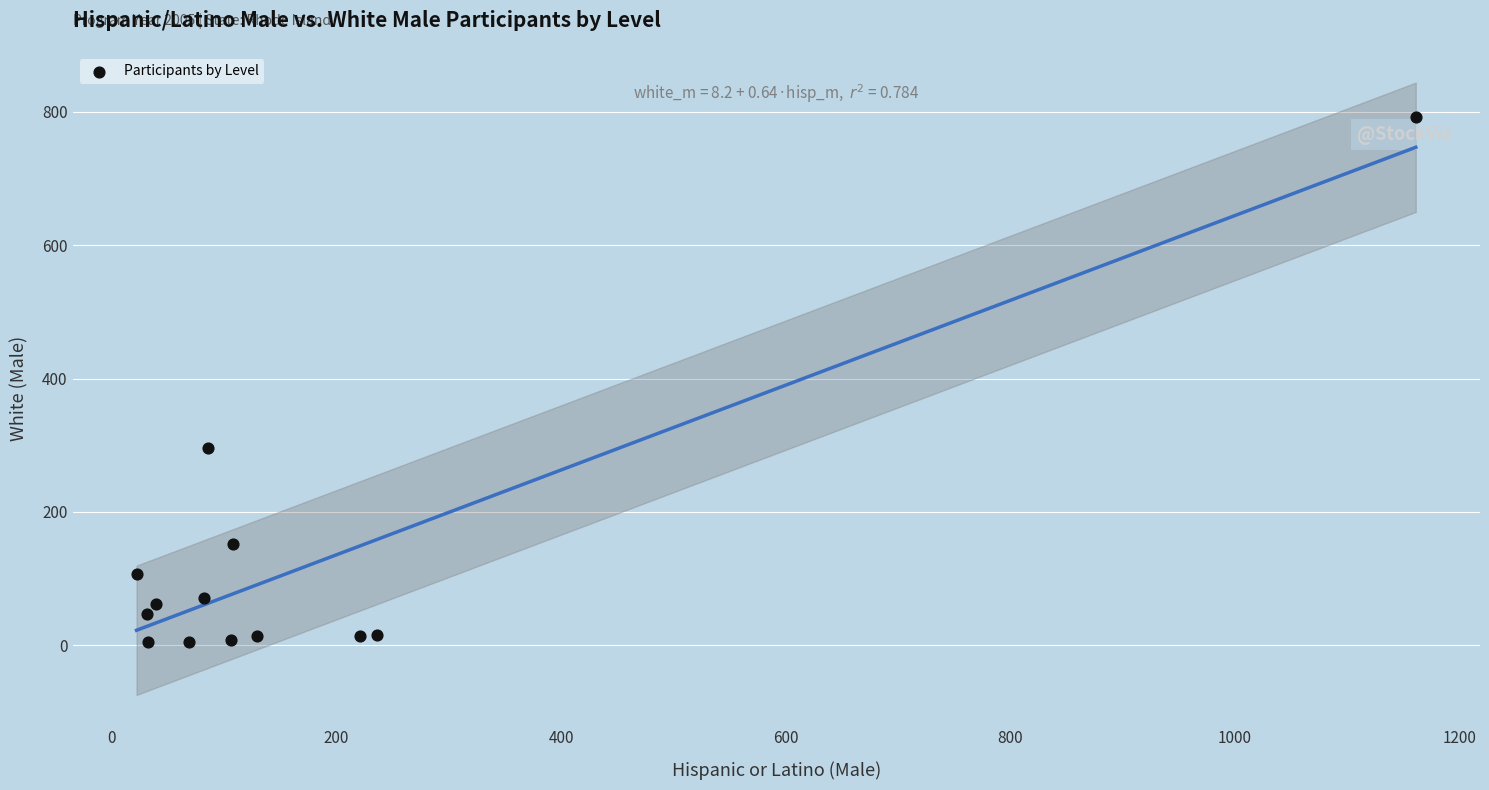

What is the range of X values (max minus min)?

1139